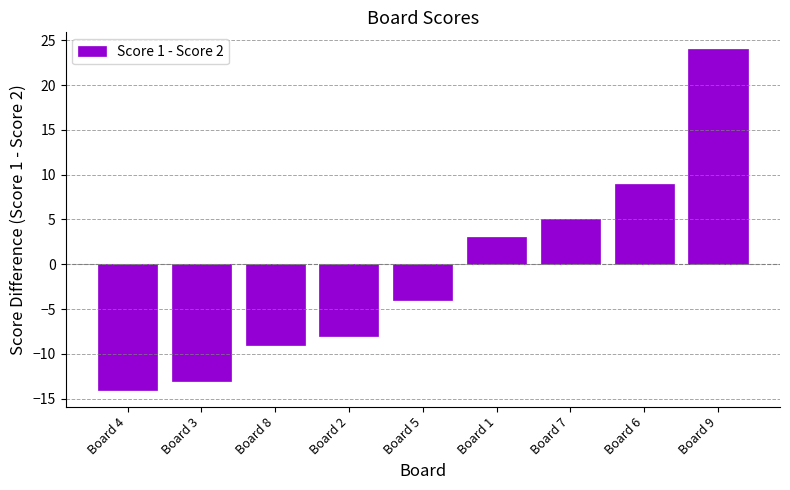

Rank the categories by value from highest to lowest.

Board 9, Board 6, Board 7, Board 1, Board 5, Board 2, Board 8, Board 3, Board 4